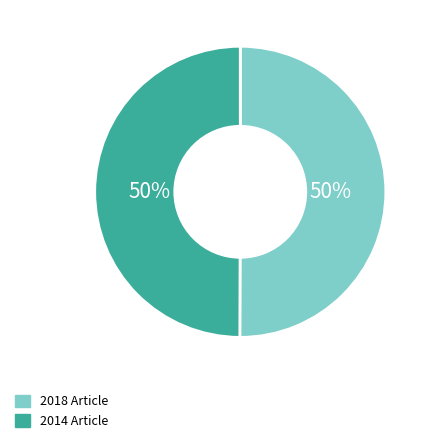

The 2014 slice represents 63% of the pie. True or false?

False